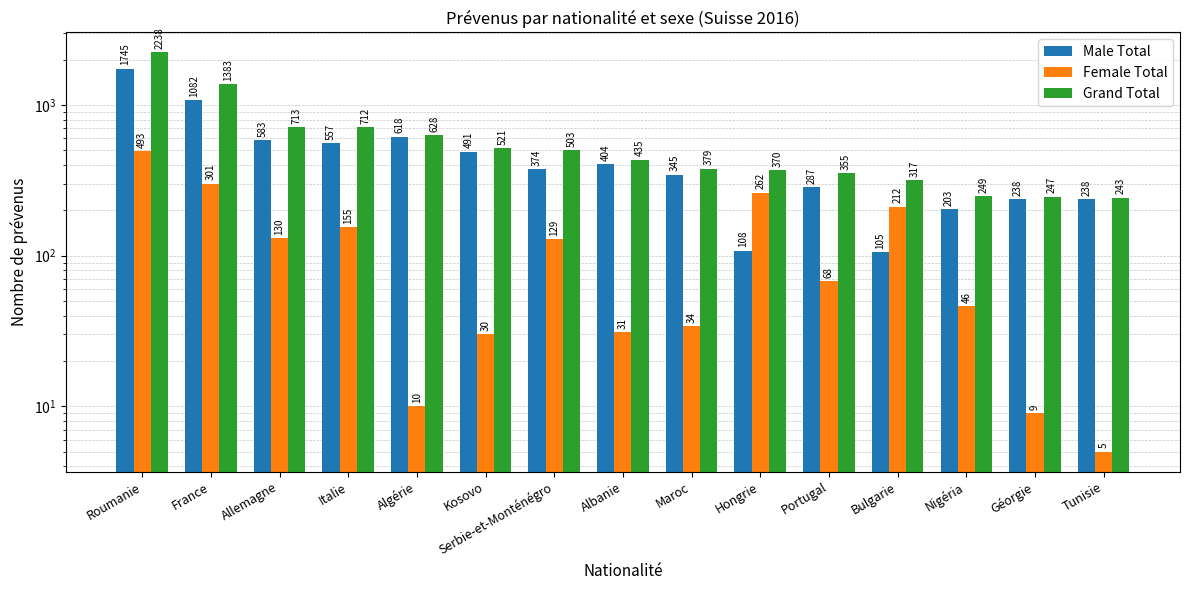

Which series has the largest total across all categories?

Grand Total